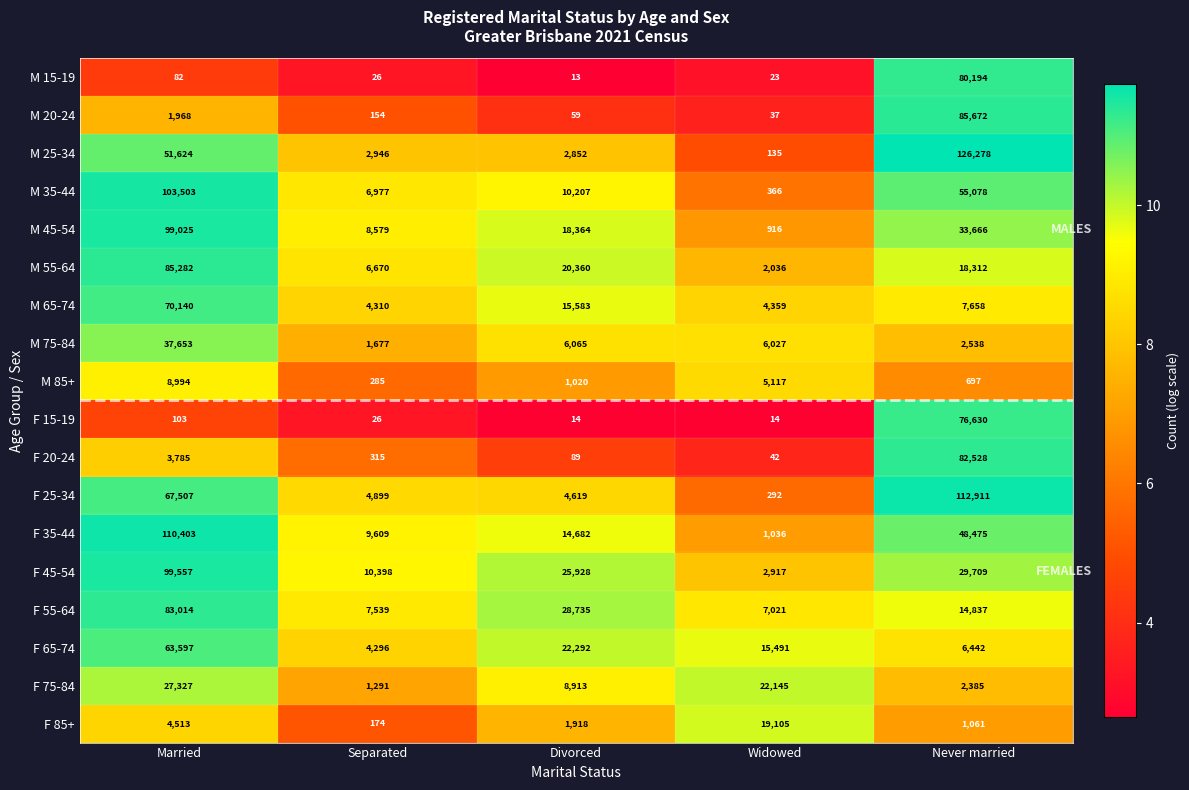

What is the total value across all series at Married?

918077